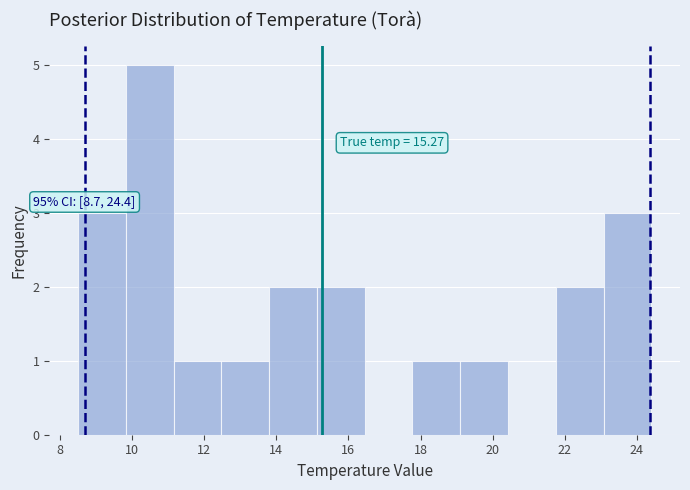

Over which range of the x-axis is the bar tallest?

9.8 to 11.2